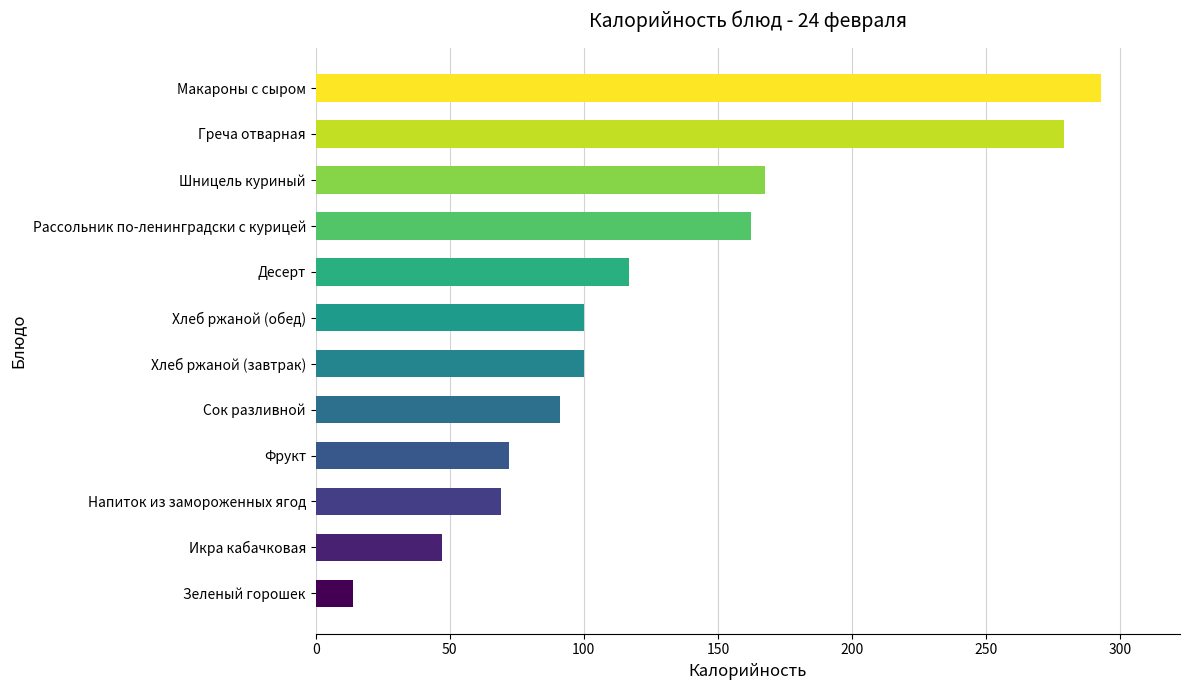

What is the greatest value displayed?

293.0